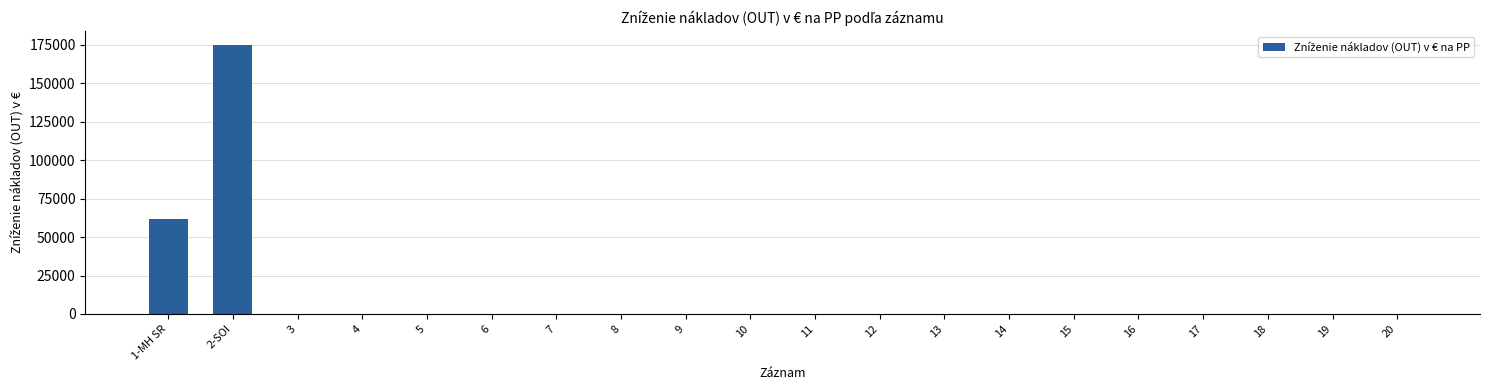

The chart shows a value of 120277 at 13. True or false?

False